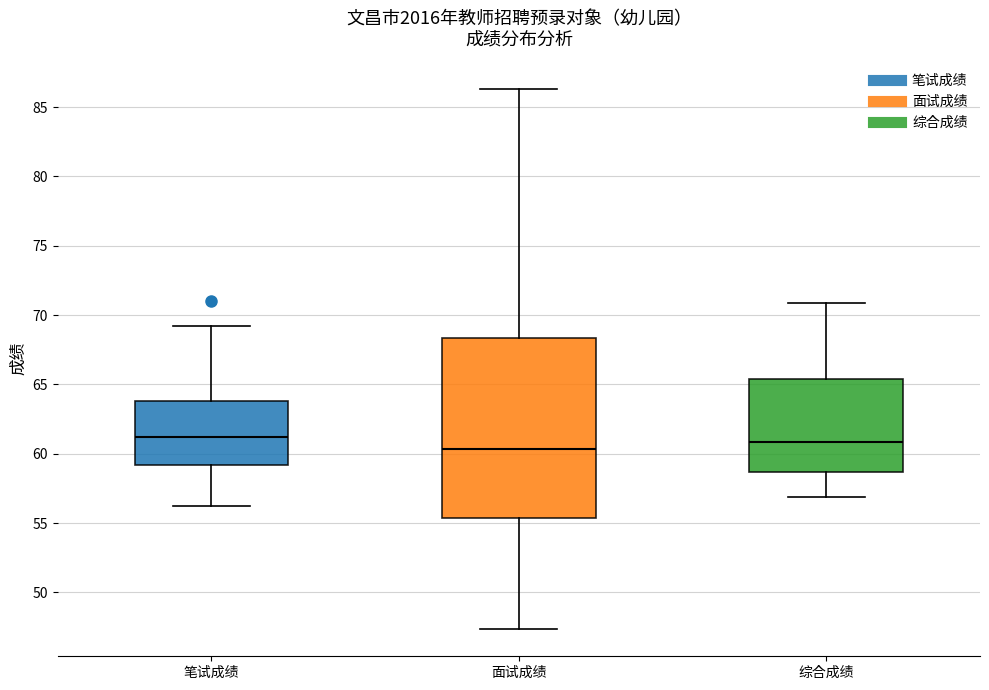

Which box is the tallest, from its lower edge to its upper edge?

面试成绩